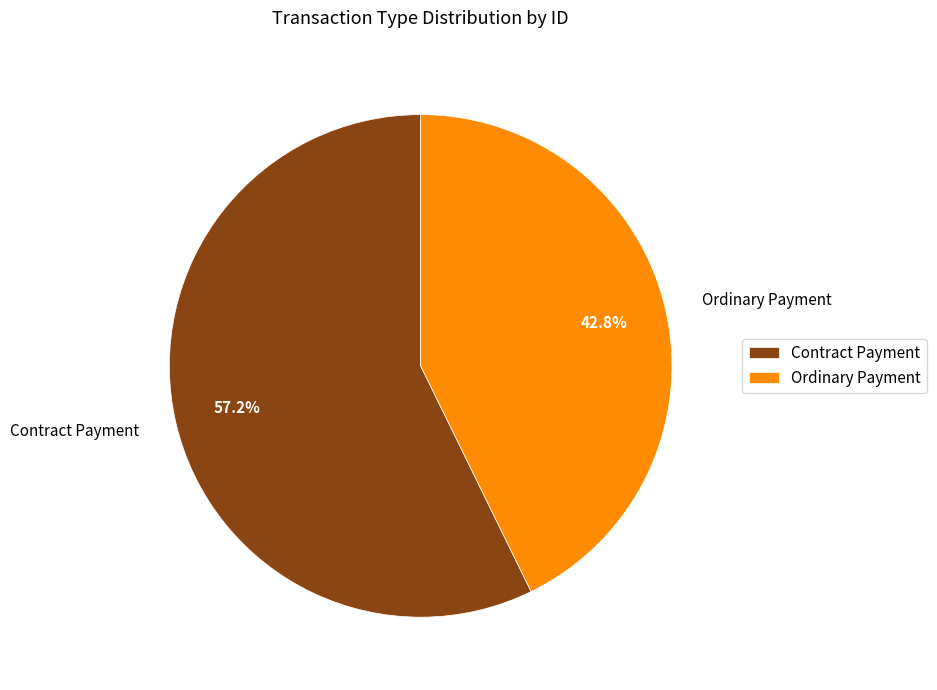

What is the ratio of the value at Contract Payment to the value at Ordinary Payment?

1.3